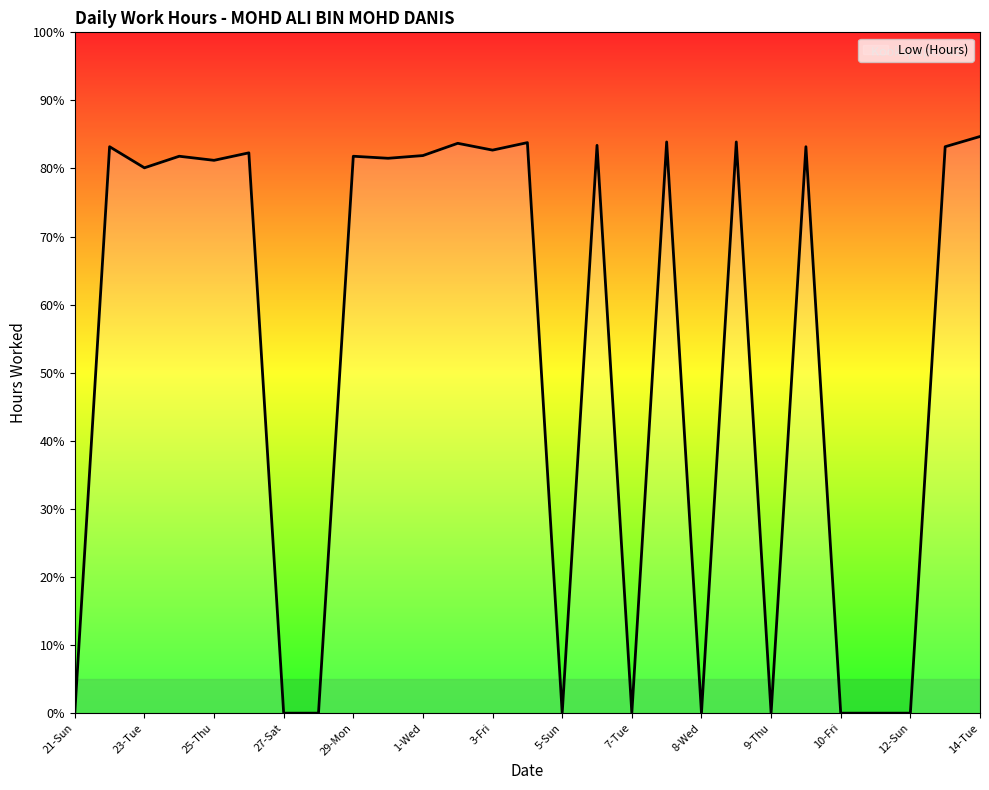

Rank the categories by value from highest to lowest.

14-Tue, 7-Tue(n), 8-Wed(n), 4-Sat, 2-Thu, 6-Mon, 22-Mon, 9-Thu(n), 13-Mon, 3-Fri, 26-Fri, 1-Wed, 24-Wed, 29-Mon, 30-Tue, 25-Thu, 23-Tue, 21-Sun, 27-Sat, 28-Sun, 5-Sun, 7-Tue, 8-Wed, 9-Thu, 10-Fri, 11-Sat, 12-Sun